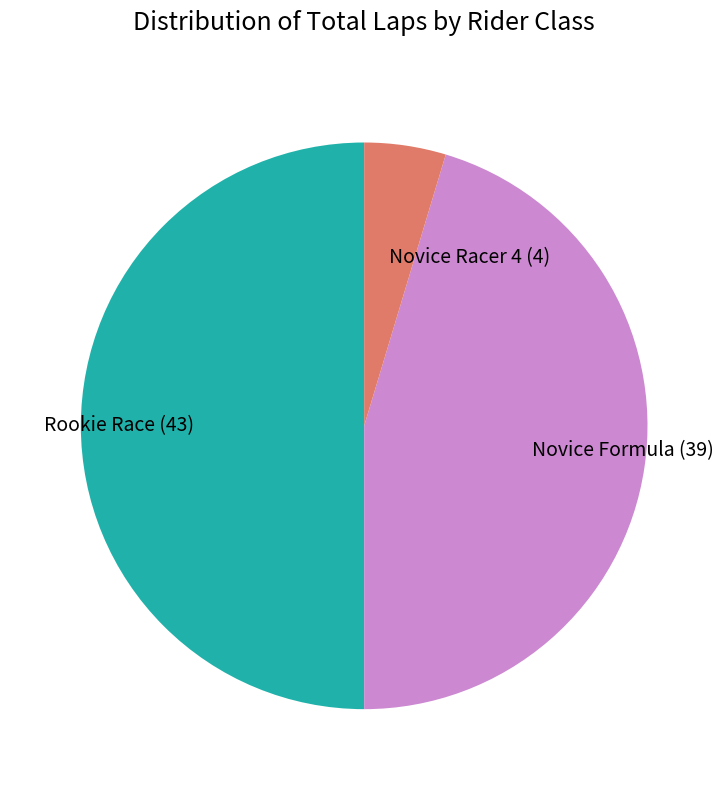

What is the largest slice in the pie chart?

Rookie Race (43)